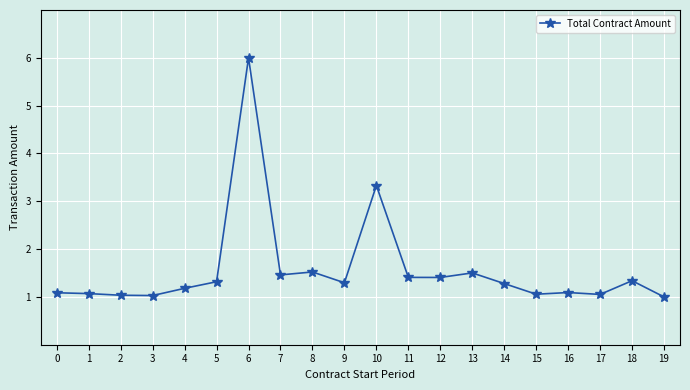

What is the value of the 2nd point from the left?

1.1